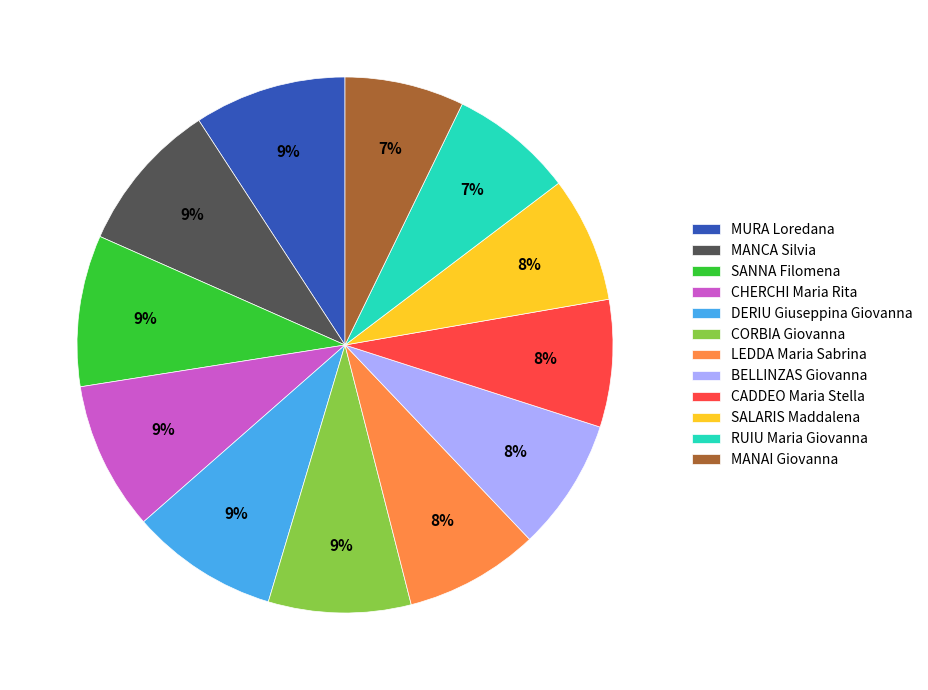

To the nearest percent, what percentage of the pie is DERIU Giuseppina Giovanna?

9%